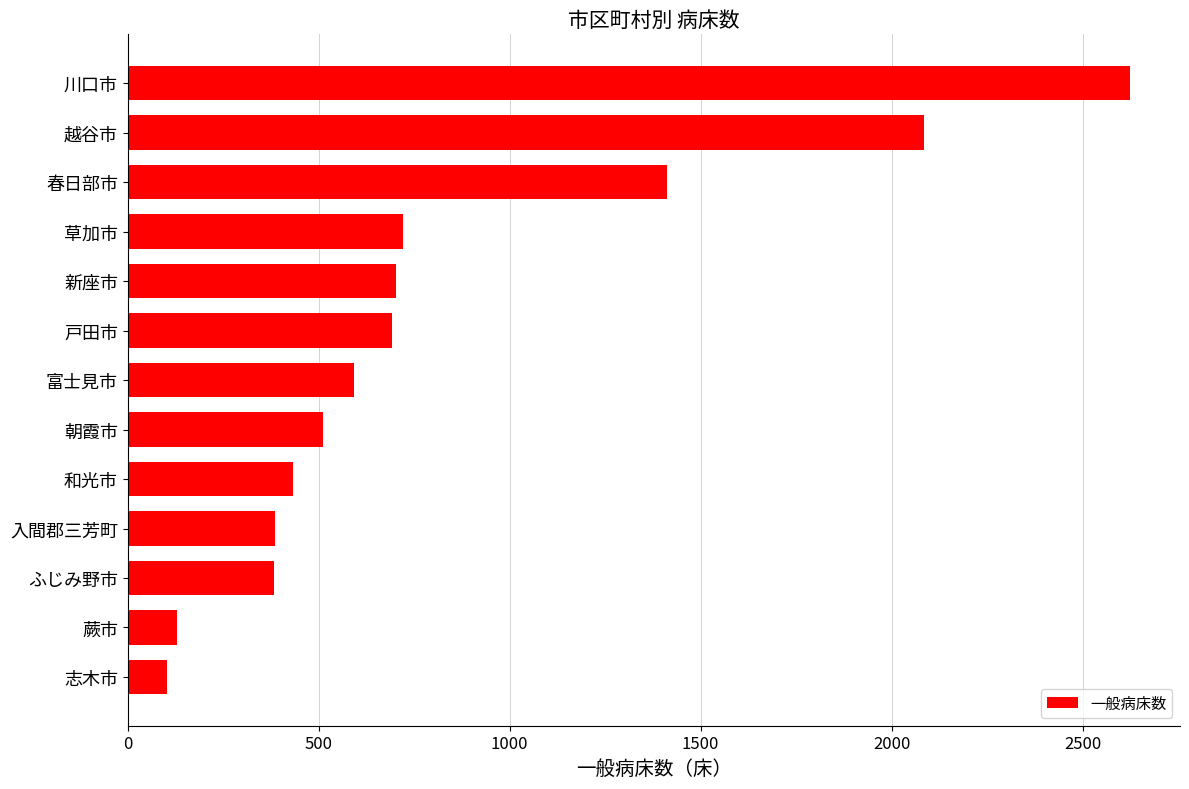

The value at 越谷市 is 1309. True or false?

False